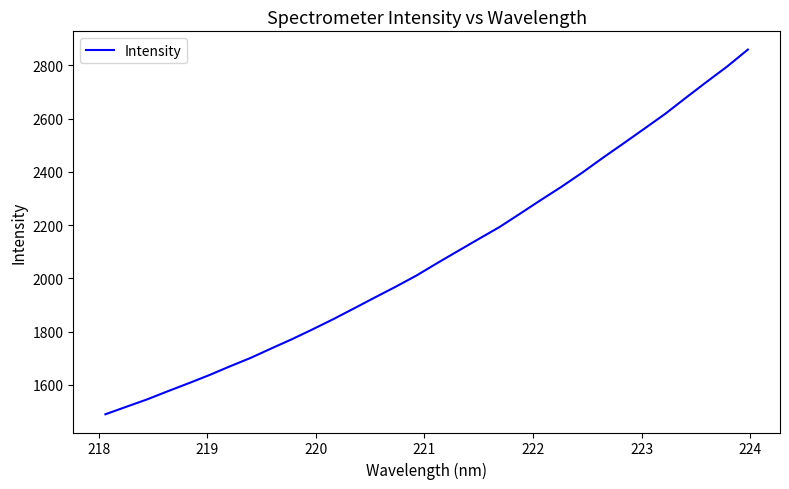

What is the maximum value shown in the chart?

2859.9